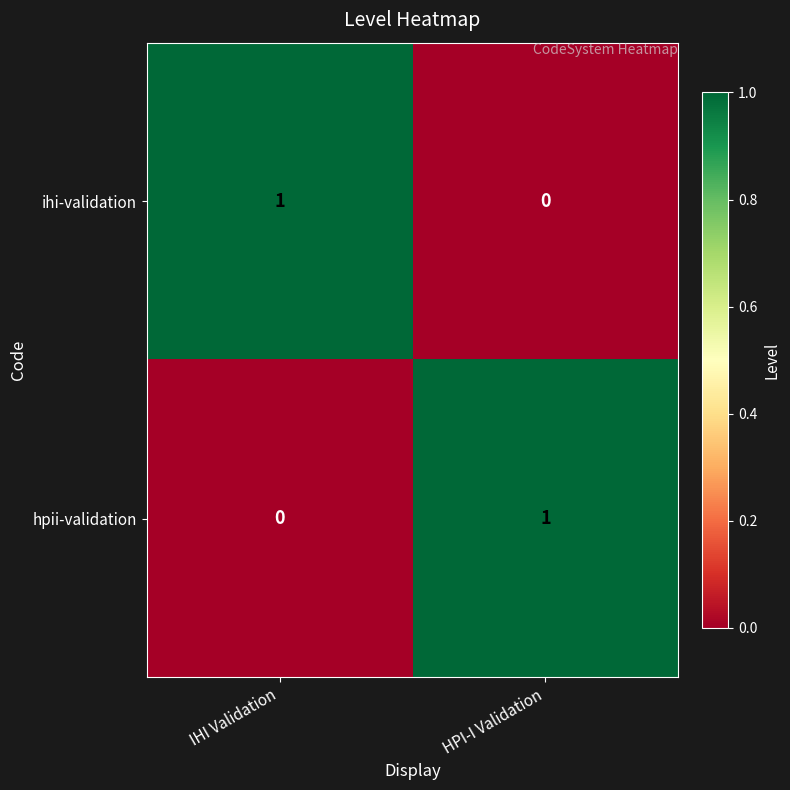

The value of ihi-validation at IHI Validation is 1. True or false?

True